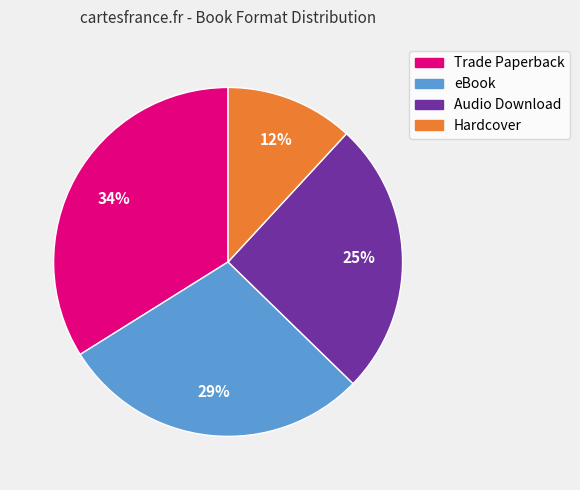

How many slices are in this pie chart?

4